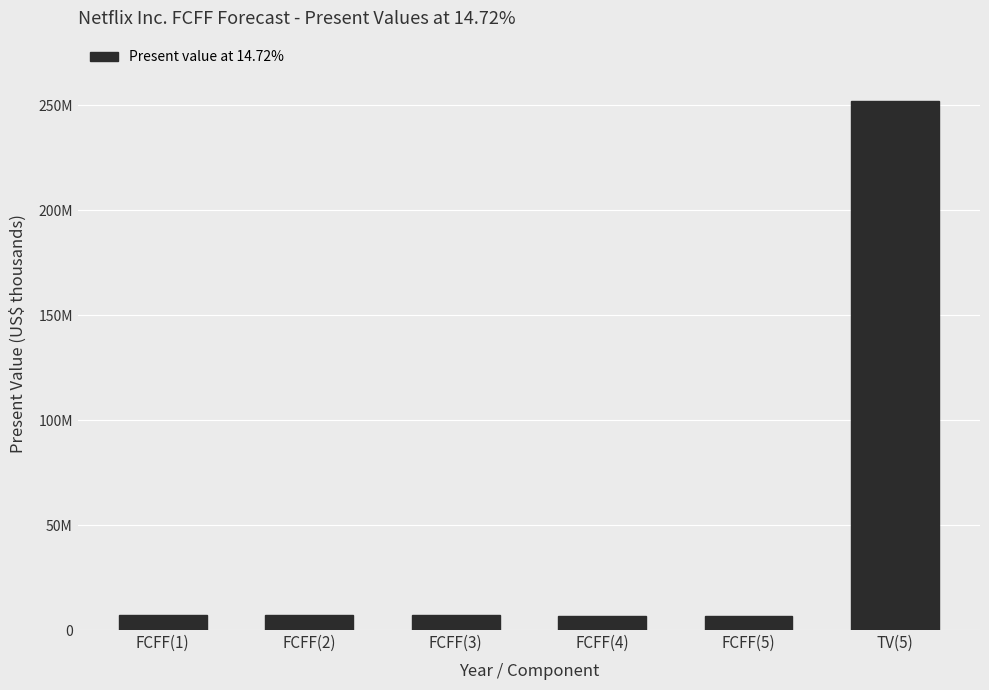

What is the smallest value displayed?

6702688